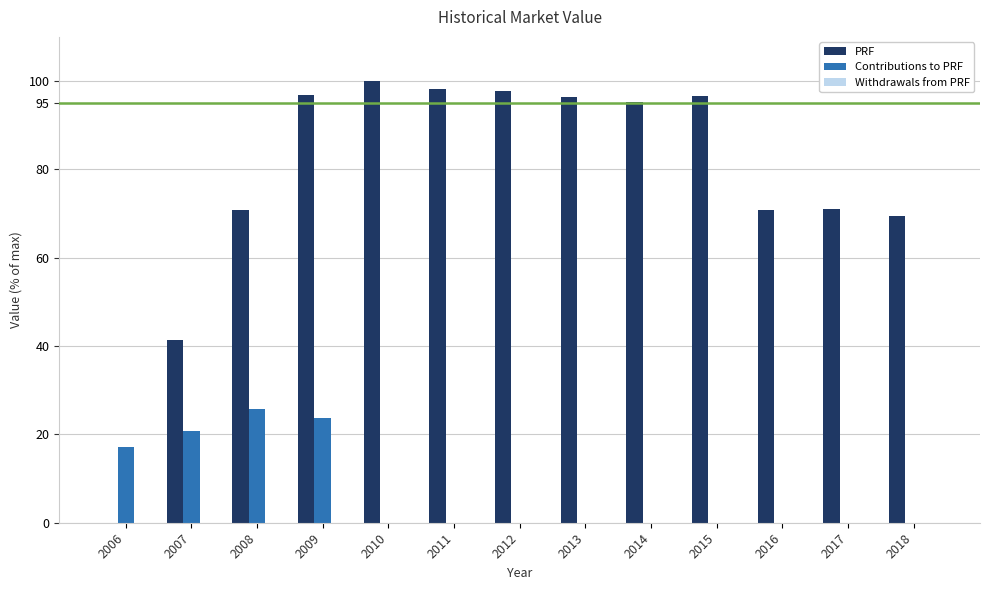

What is the sum of all PRF values?

1004.5